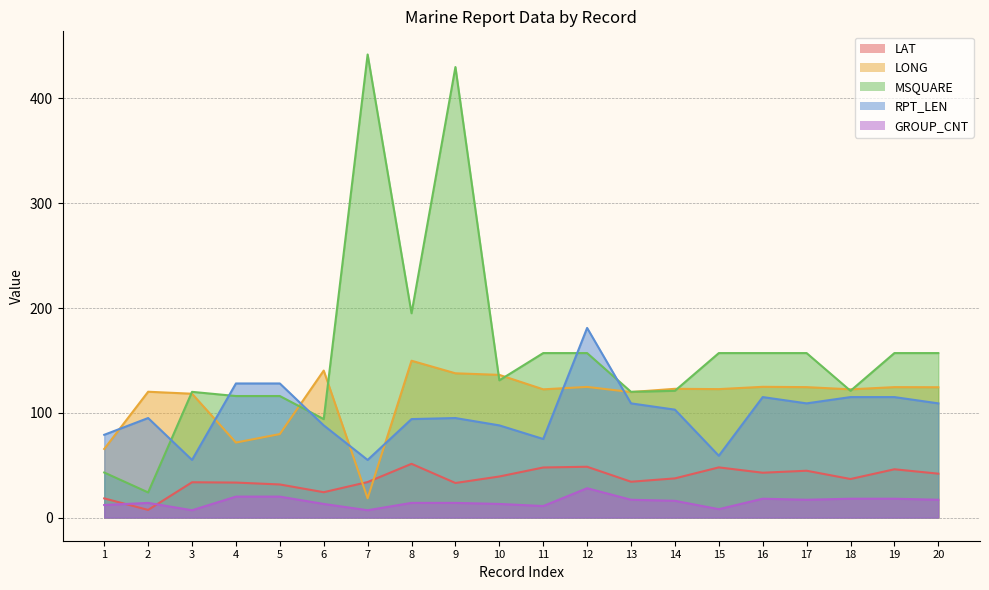

What is the spread (max minus min) of values at 9?

416.0